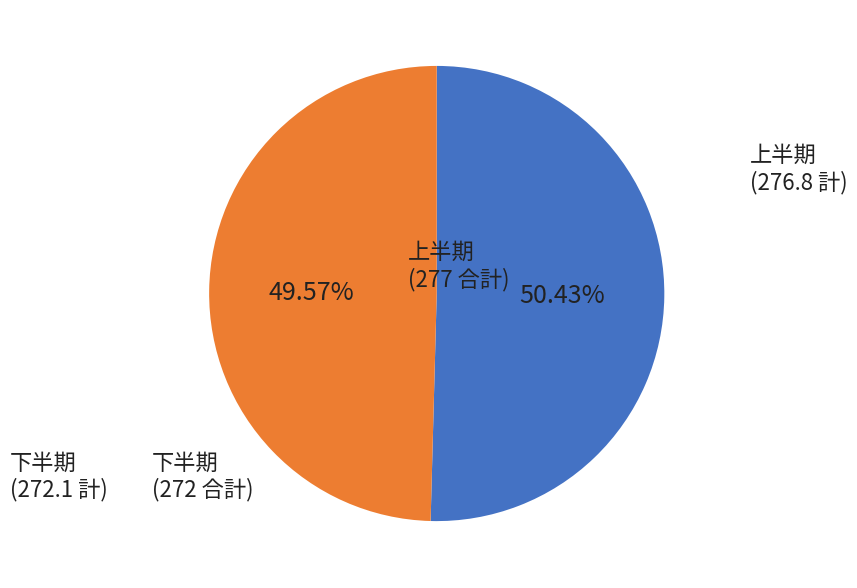

Does any single category account for the majority?

Yes